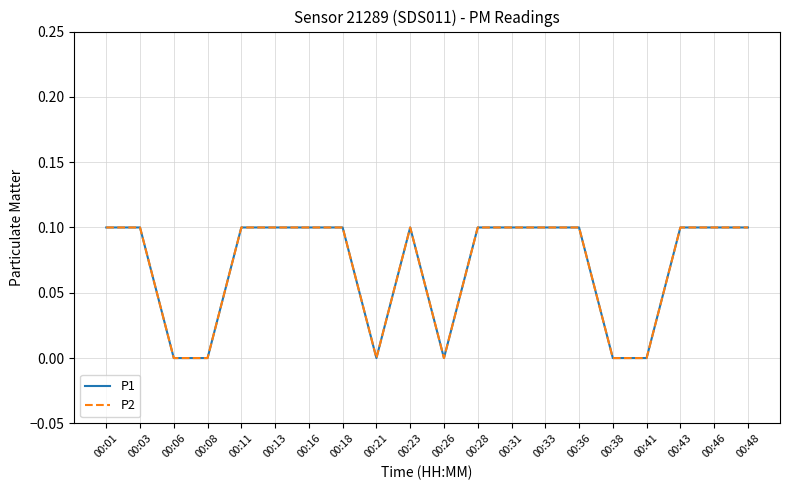

Does the chart display data point markers on the line(s)?

No